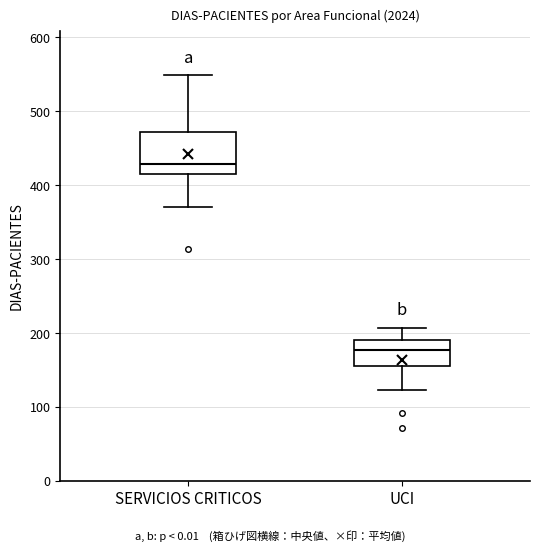

Which box's median line is the lowest?

UCI